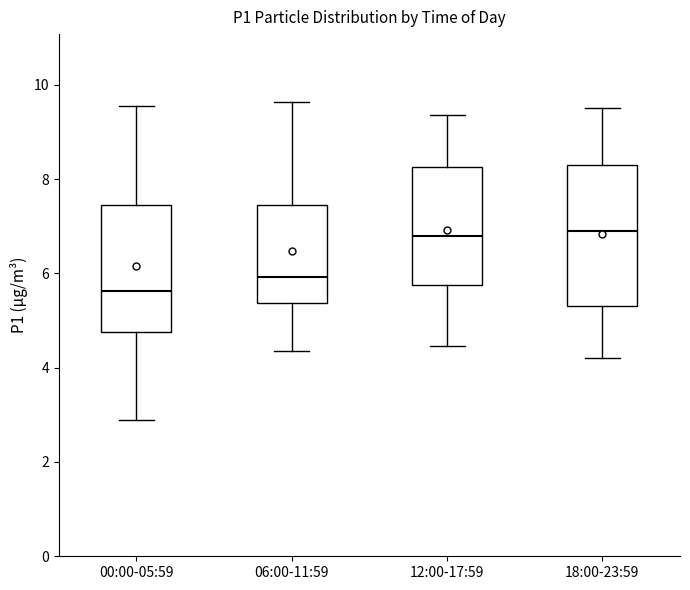

Which box is the tallest, from its lower edge to its upper edge?

18:00-23:59